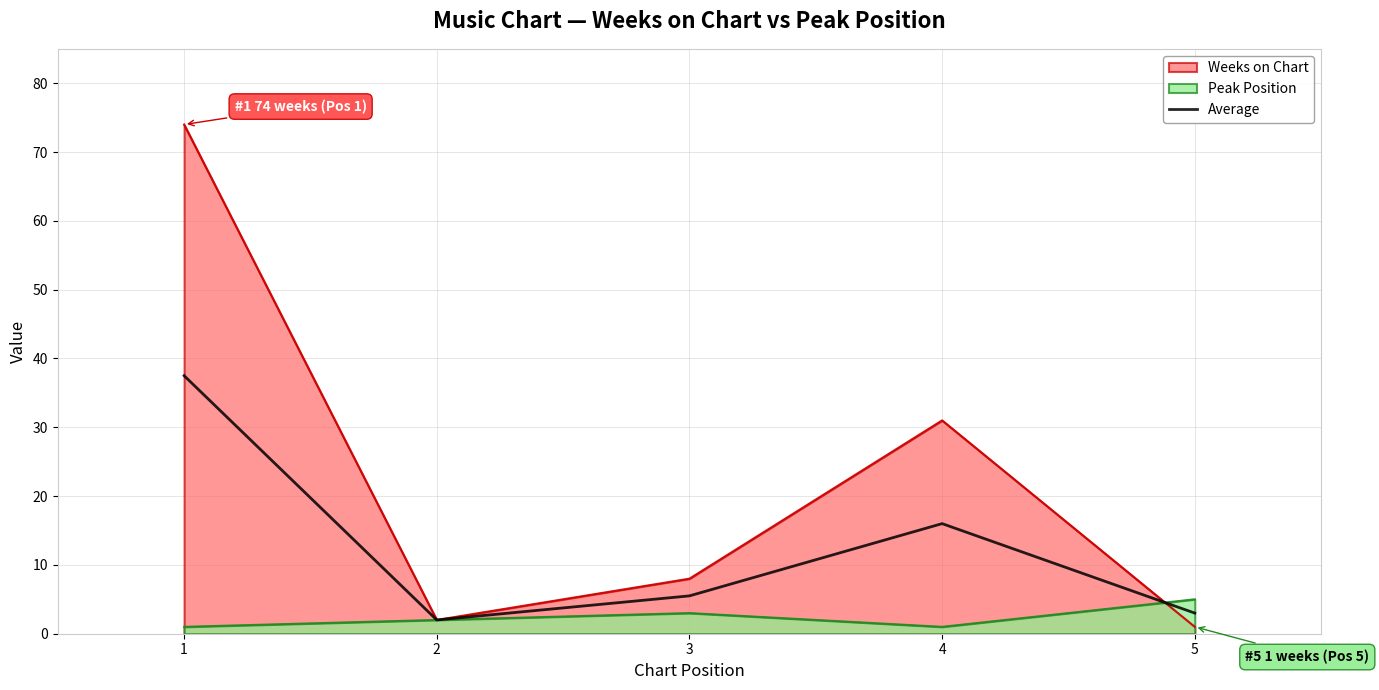

What is the average value?

12.8